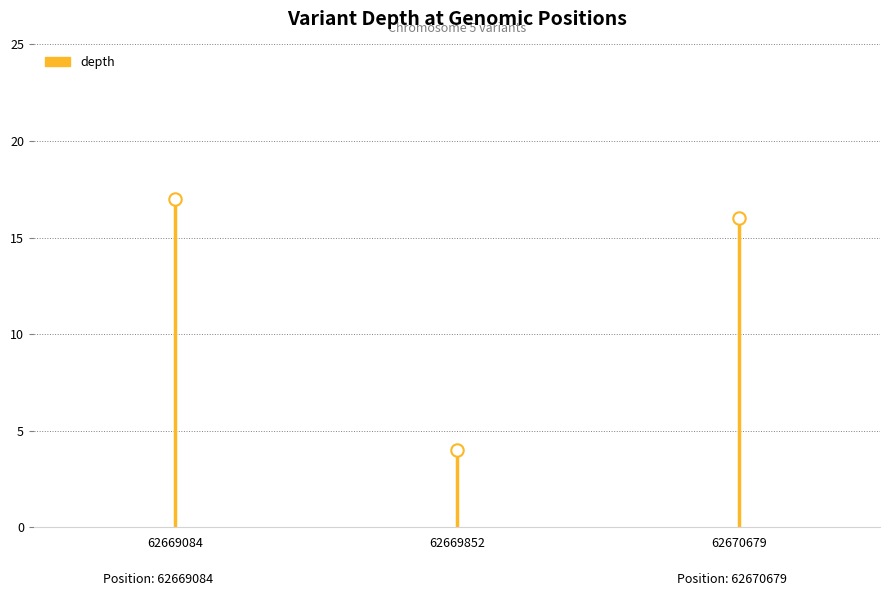

Approximately how many times larger is the value at 62670679 compared to 62669084?

0.9